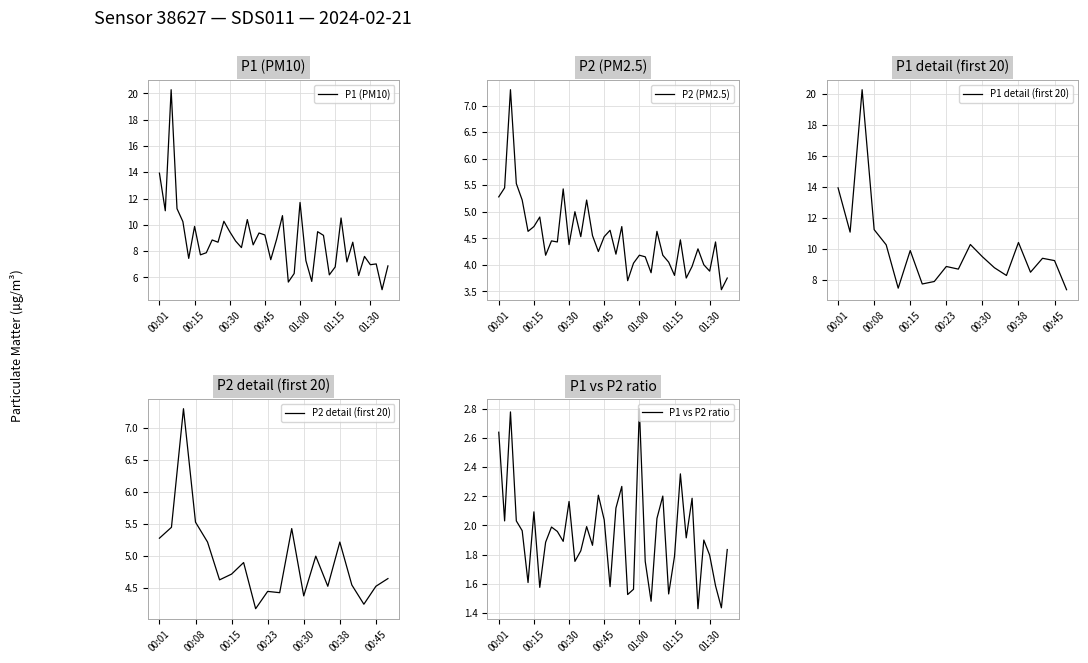

How many data points in P2 are above 4?

31